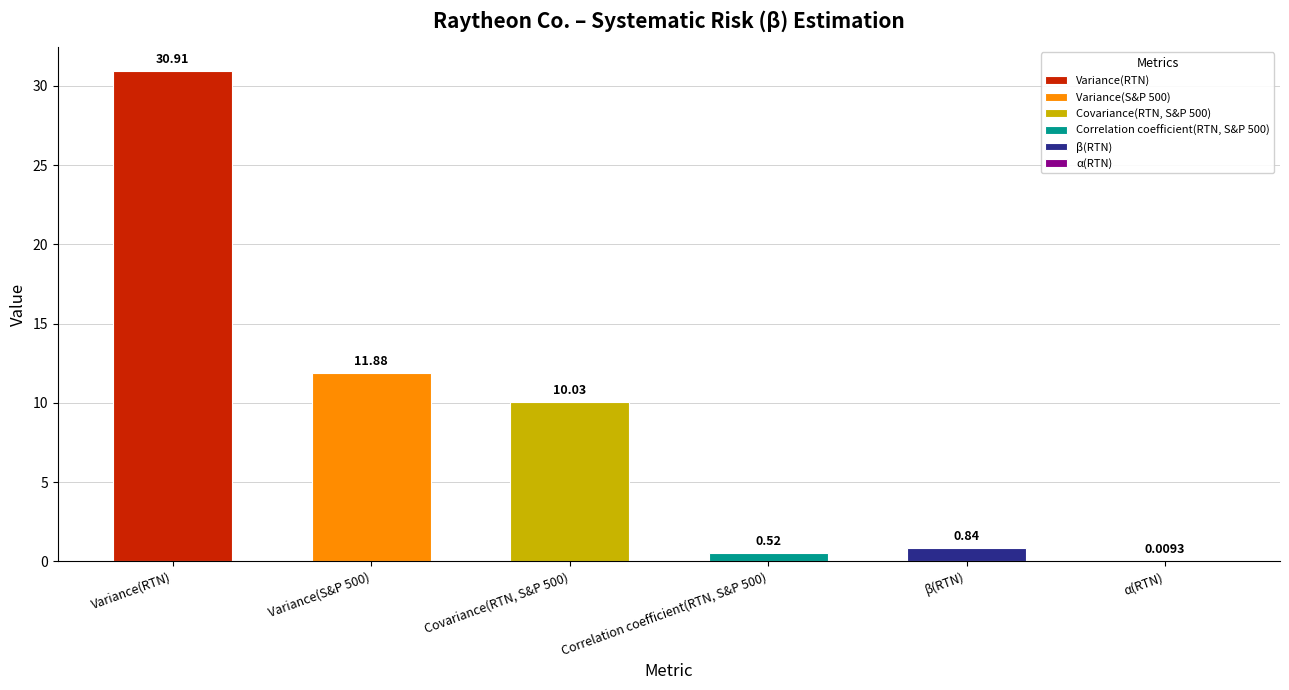

What is the approximate value at β(RTN)?

0.8